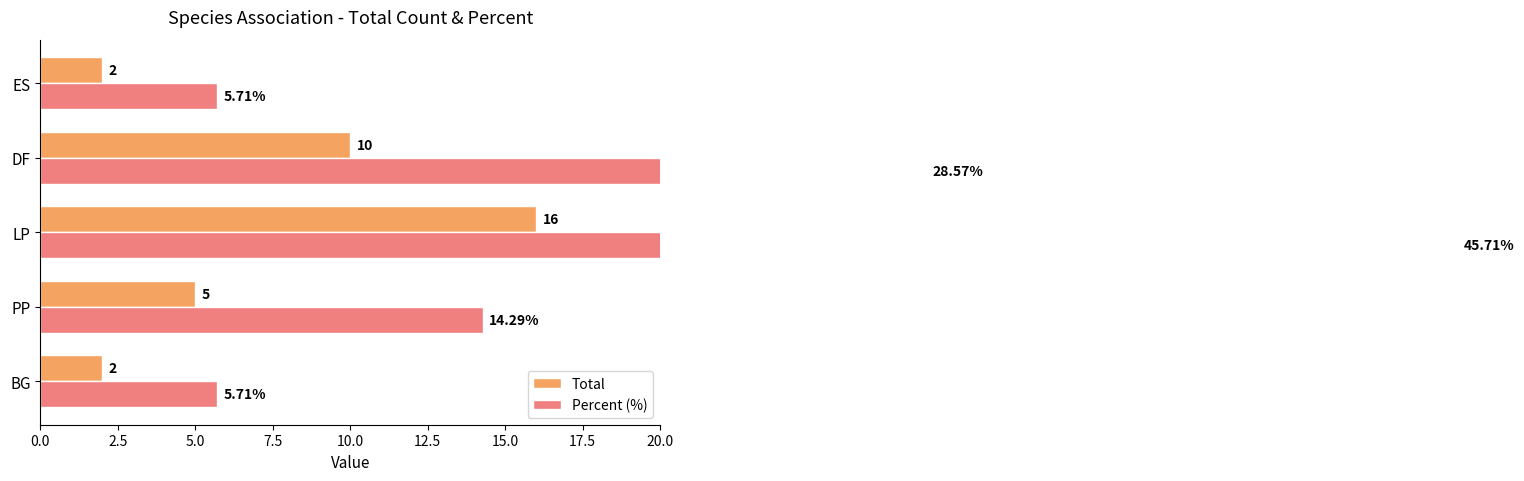

What is the sum of all Percent (%) values?

100.0